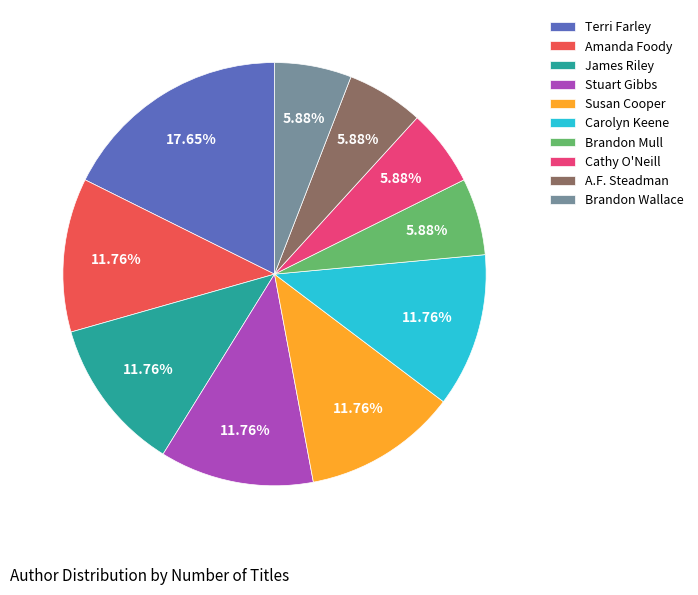

Count the number of slices in the pie.

10